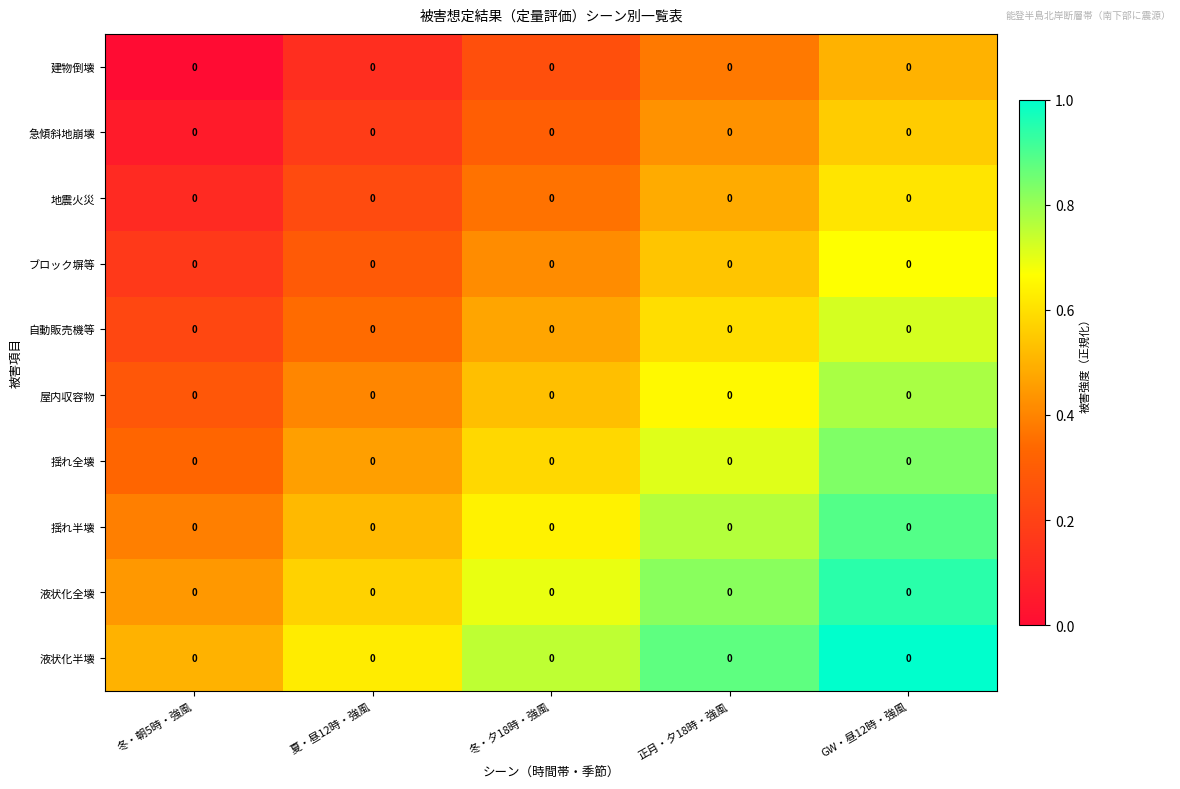

Which series has the largest total across all categories?

液状化半壊